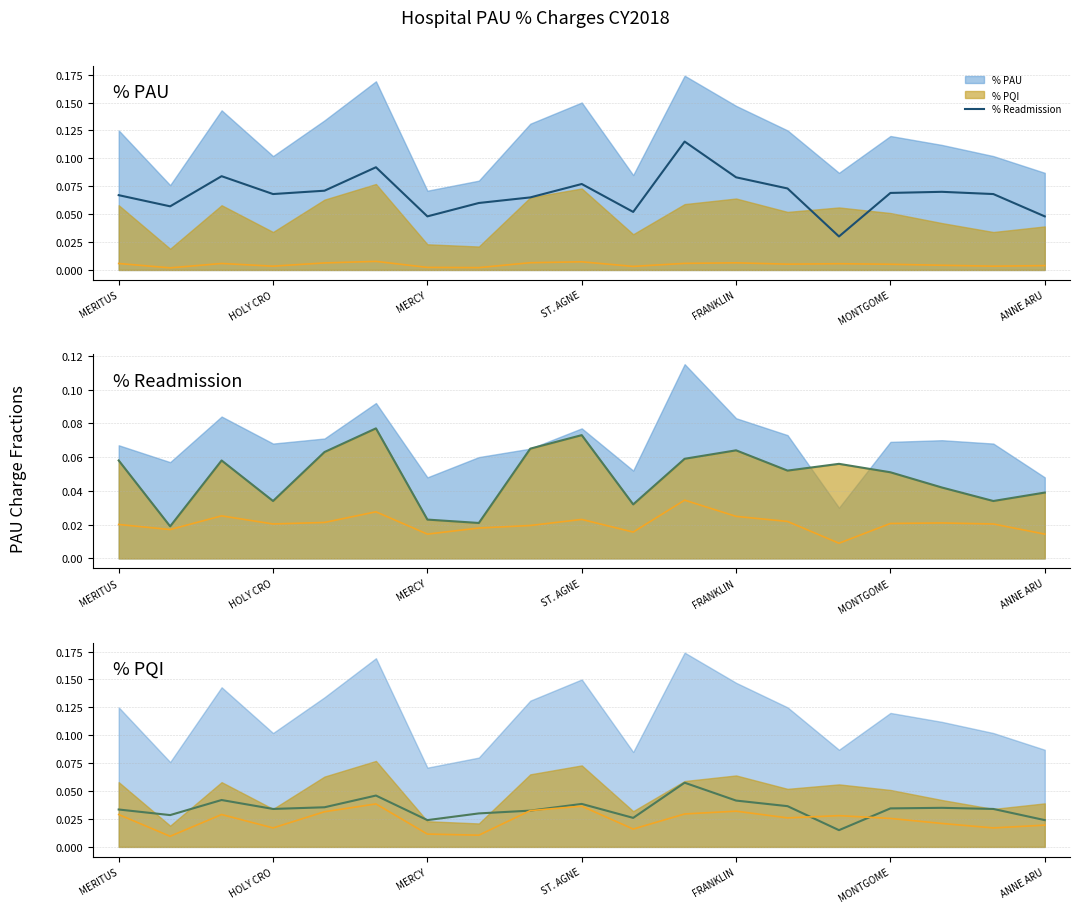

At which category does the chart reach its peak across all series?

11